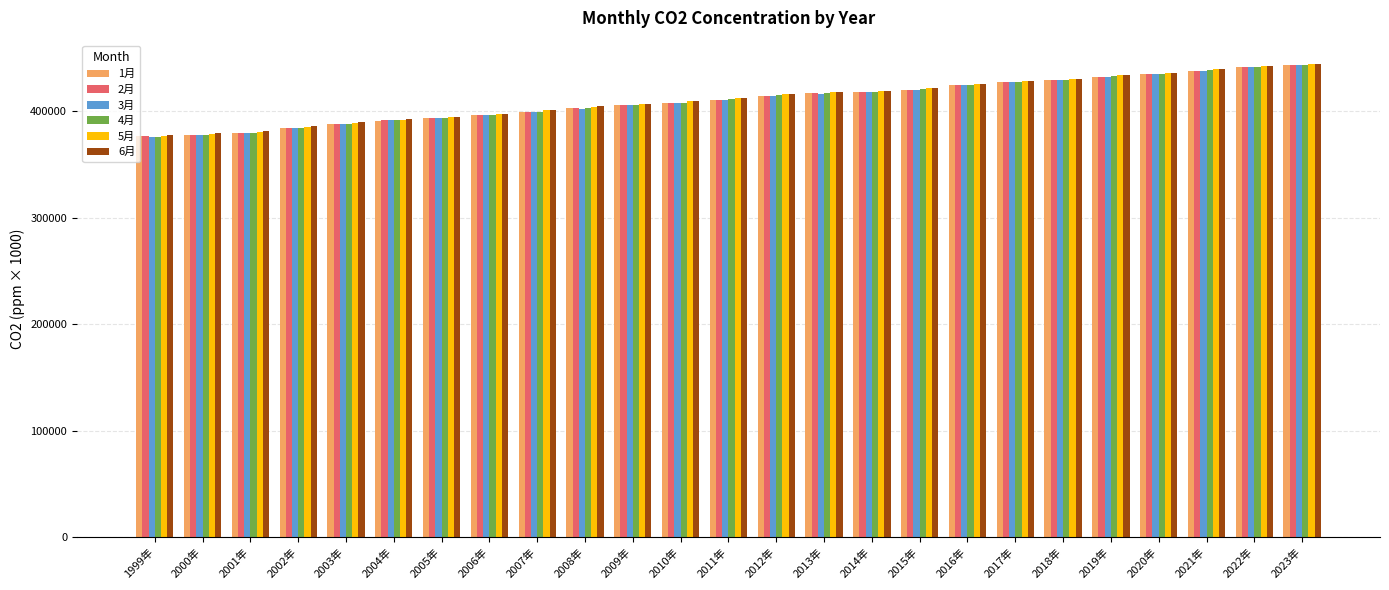

Are the bars grouped side by side (vs. stacked)?

Yes